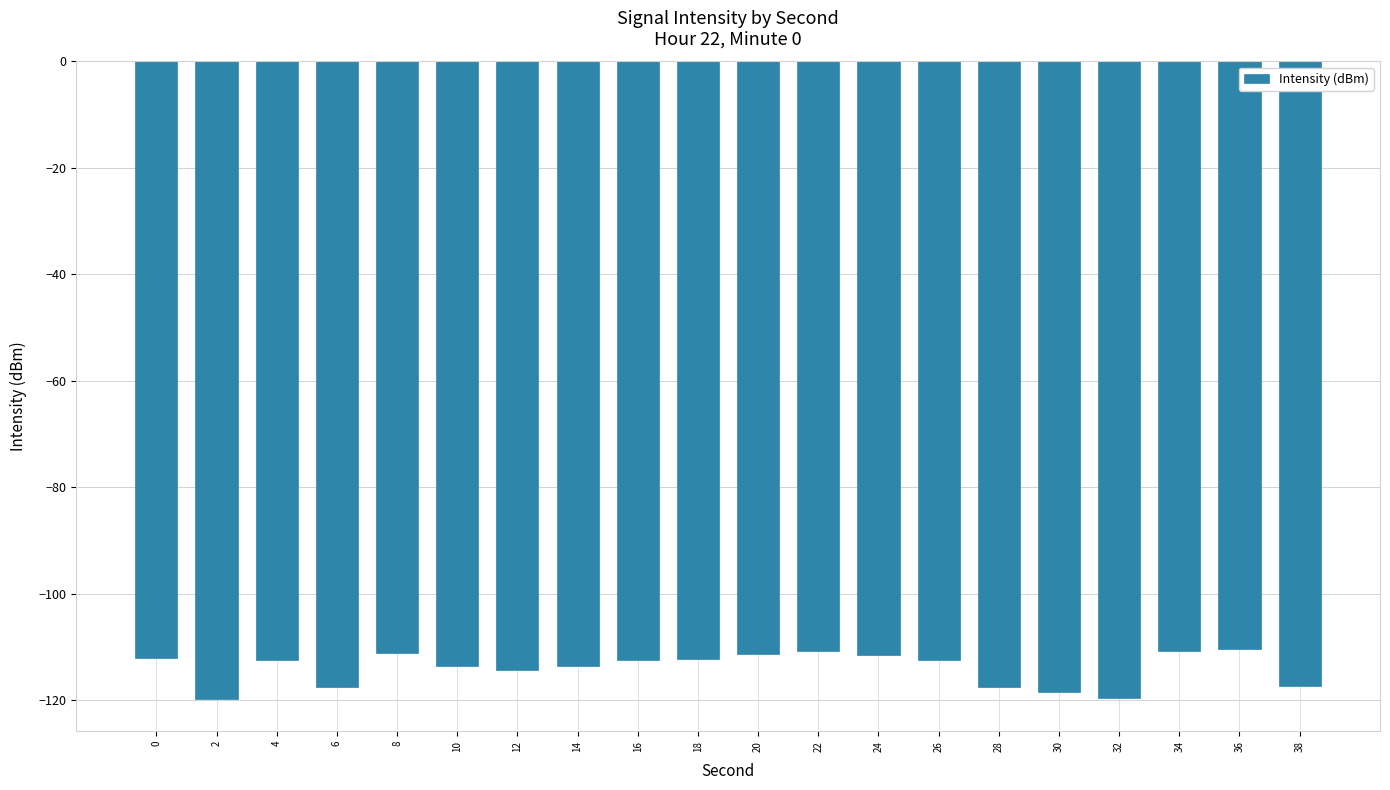

What is the average value?

-114.0